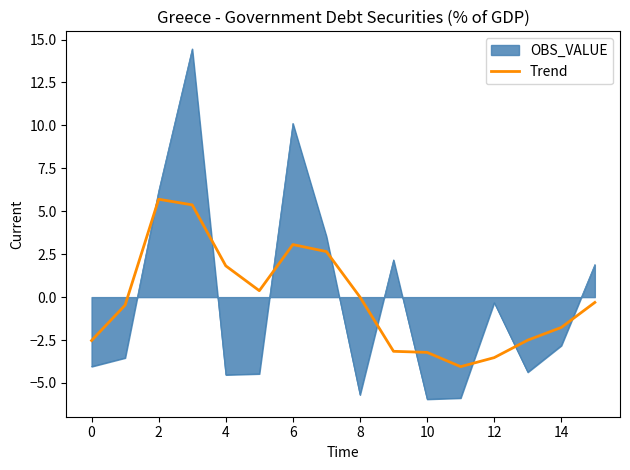

What is the difference between the maximum and minimum values in the OBS_VALUE series?

20.4